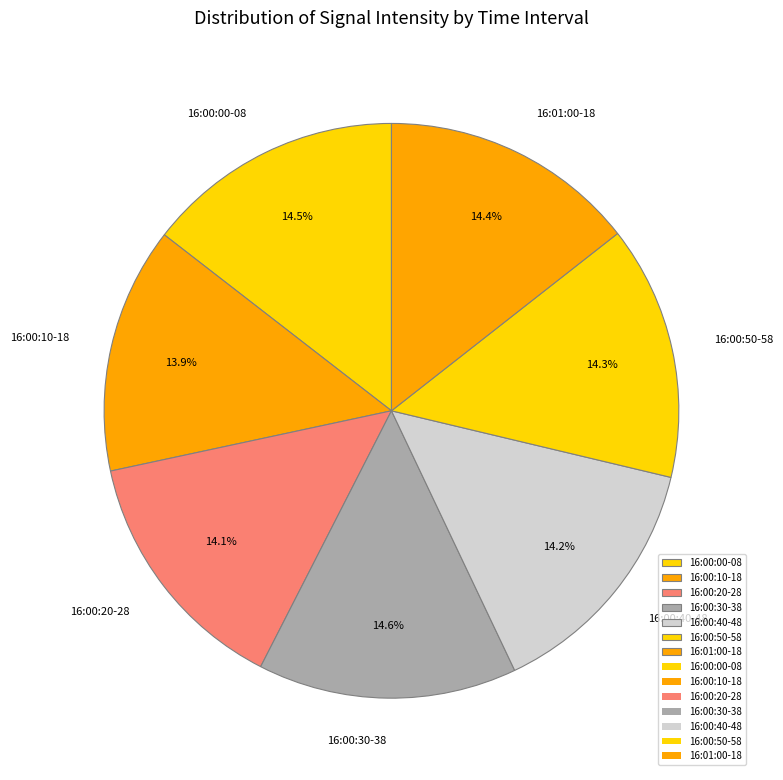

Approximately how many times larger is the value at 16:00:50-58 compared to 16:00:30-38?

1.0